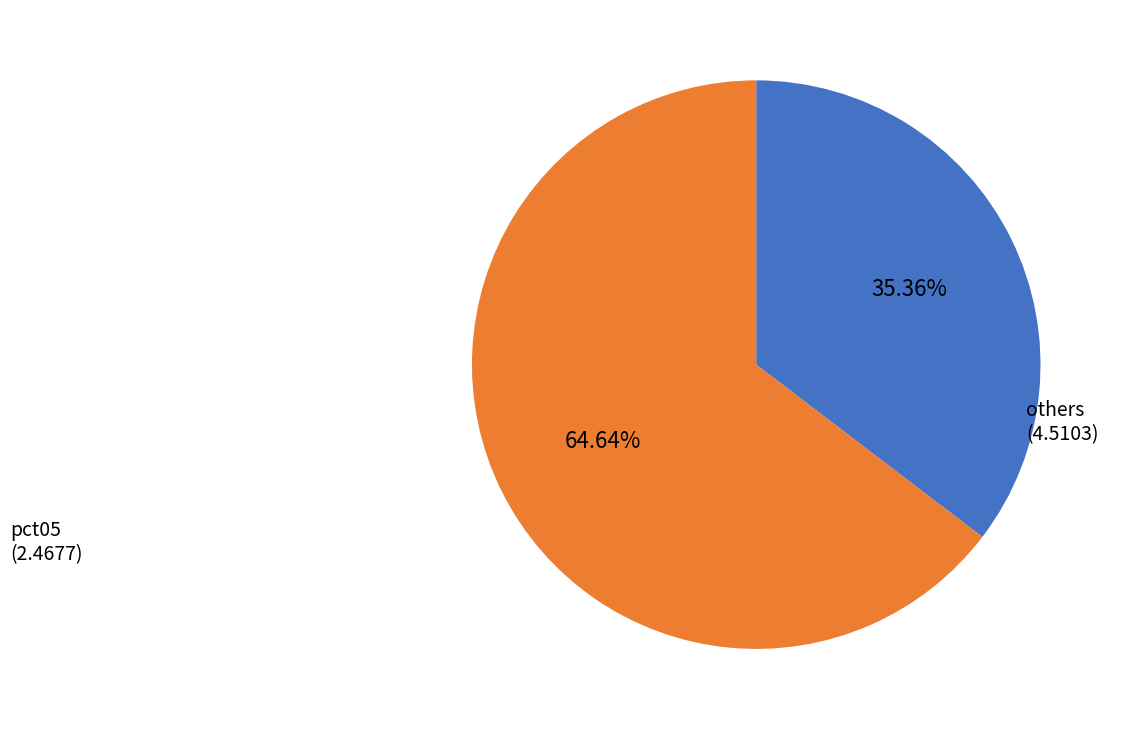

How many slices are in this pie chart?

2